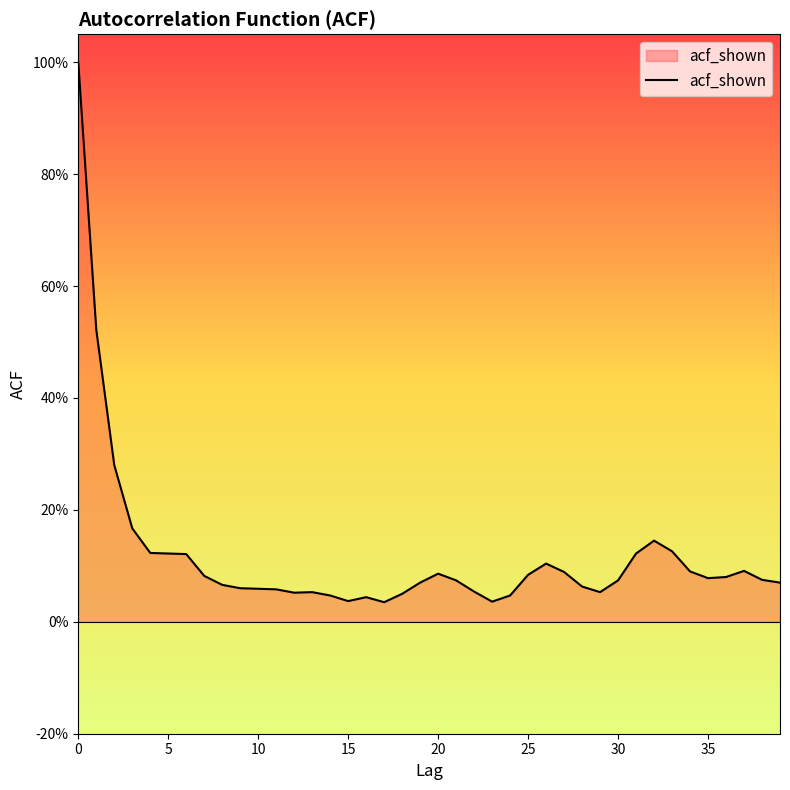

Does the chart have visible grid lines?

No